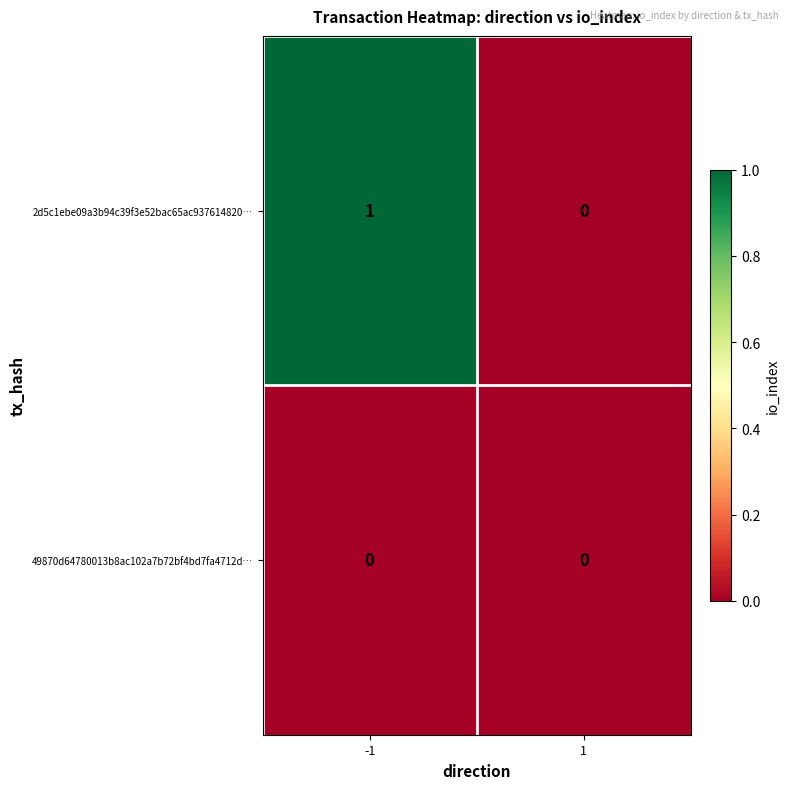

How many data points does each series have?

2